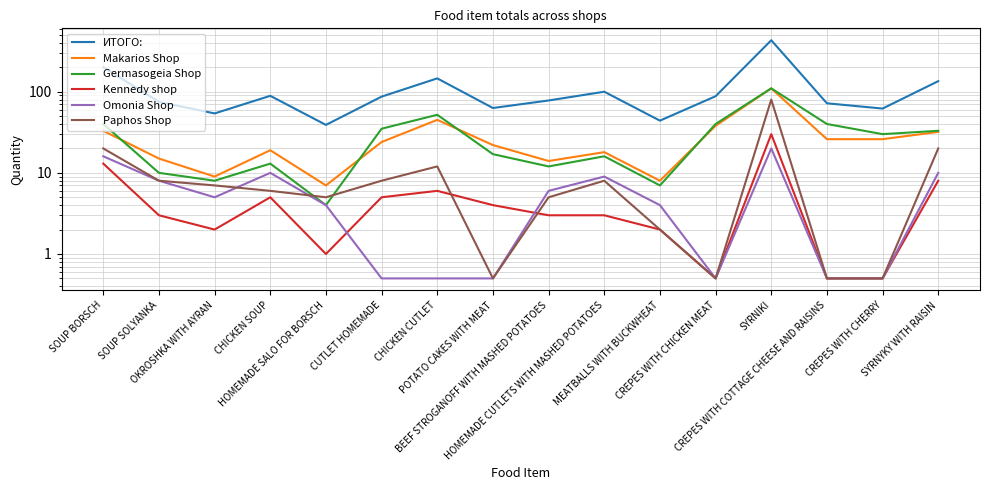

What is the spread (max minus min) of values at CREPES WITH COTTAGE CHEESE AND RAISINS?

71.5